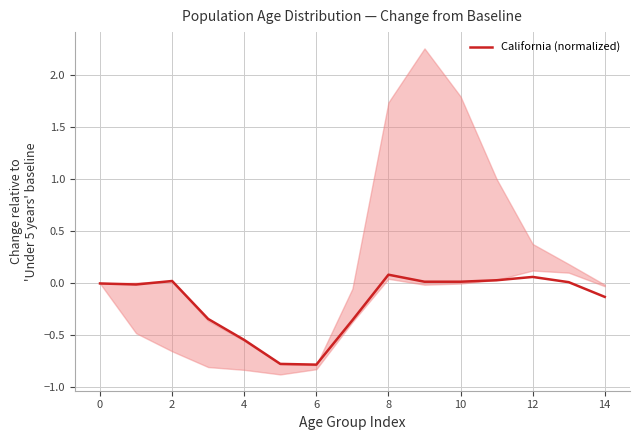

How many distinct data groups are displayed?

1